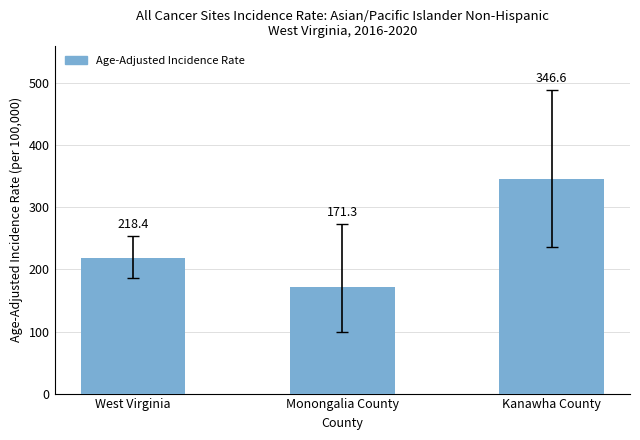

Reading left to right, list all the values displayed in this chart.

218.4	171.3	346.6